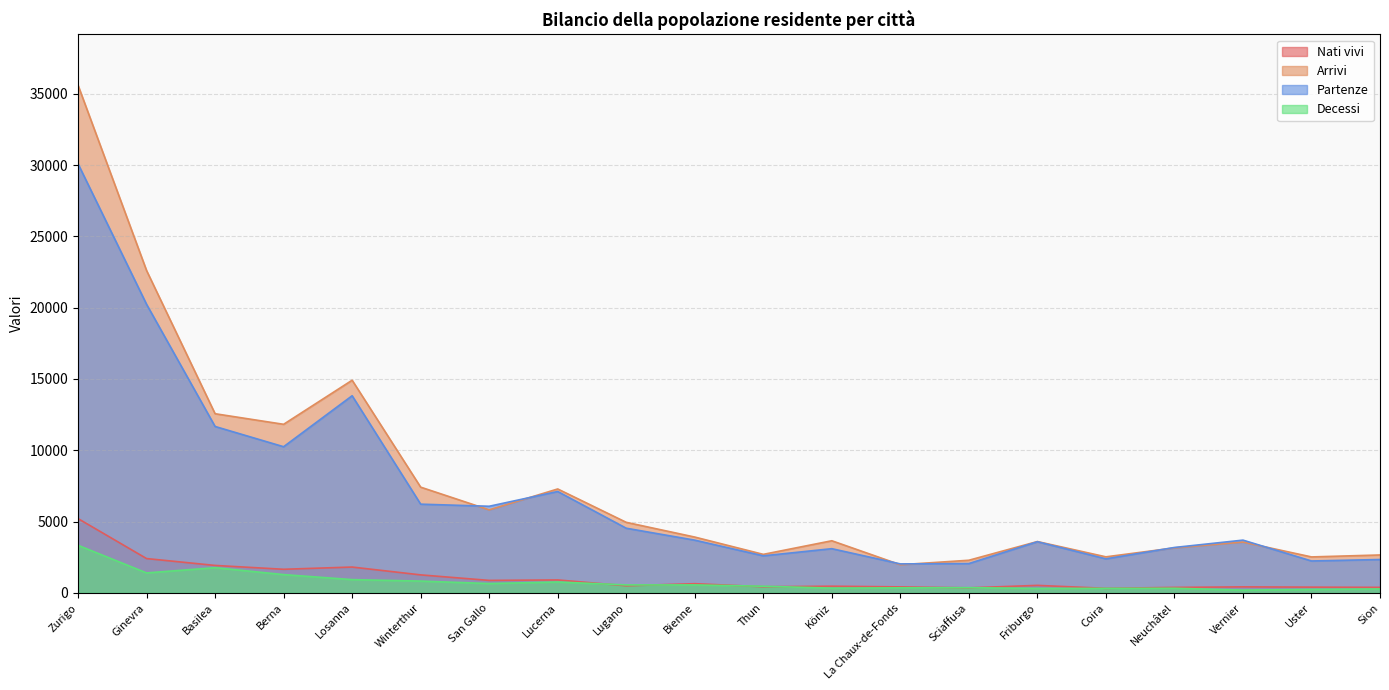

At which label does Decessi first exceed 555?

Zurigo